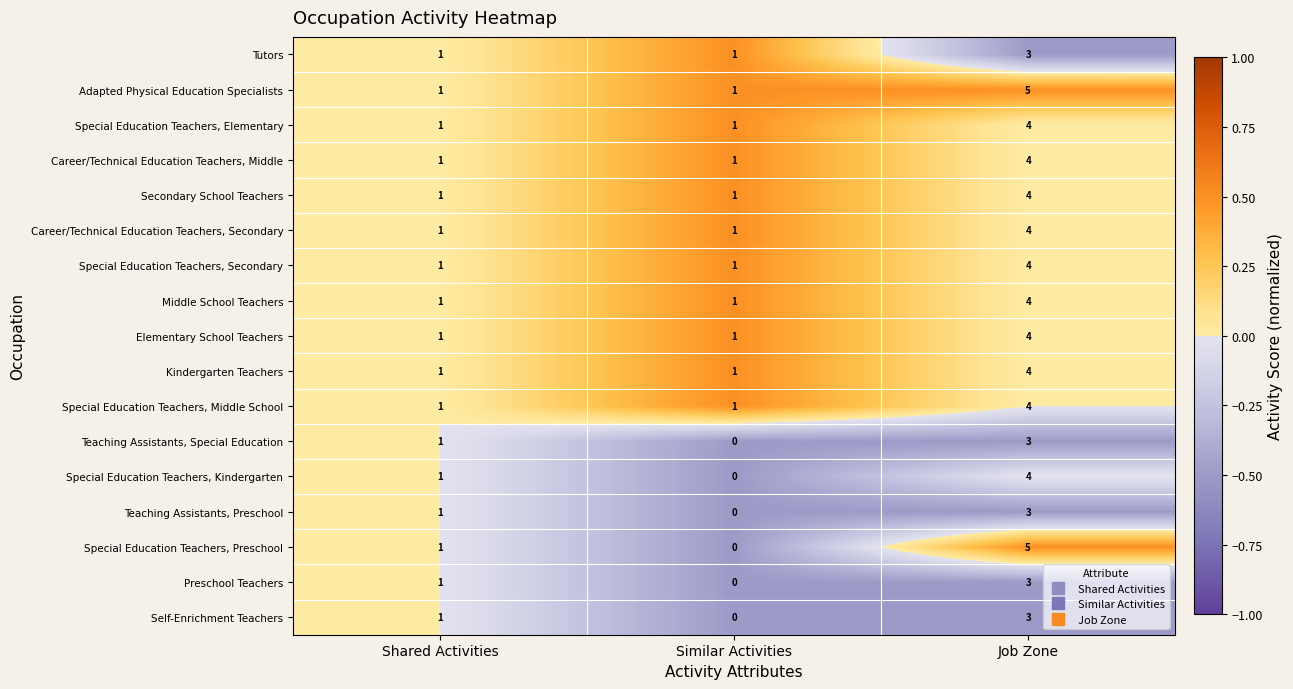

At how many categories does at least one series exceed 0?

3